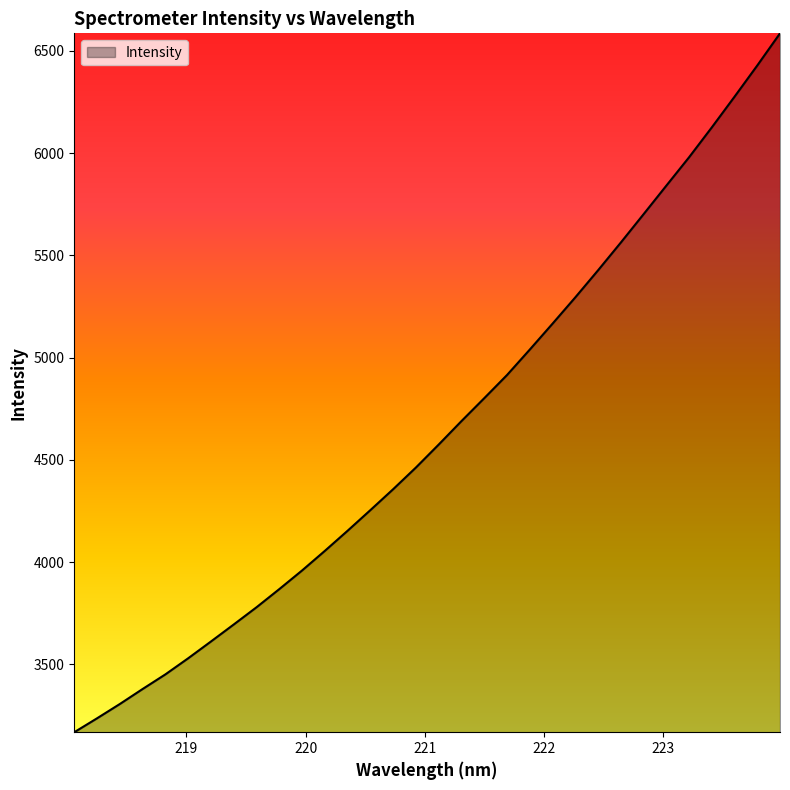

What is the greatest value displayed?

6585.3